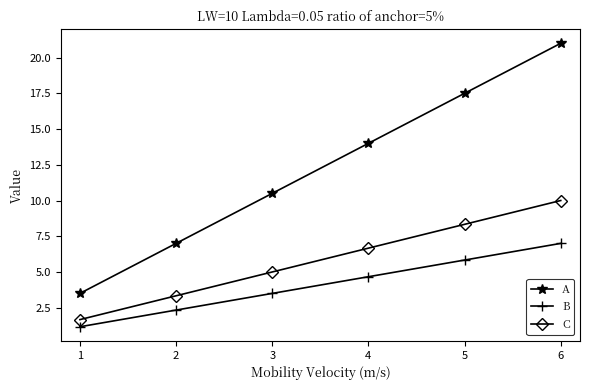

True or false: C and A cross at least once.

False